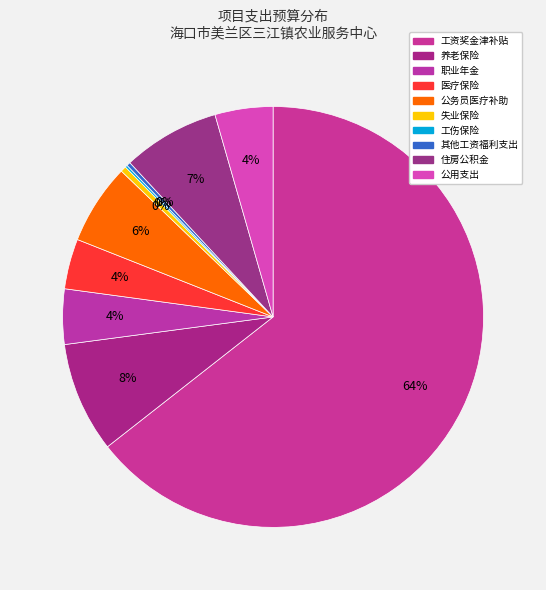

To the nearest percent, what portion does 医疗保险 represent?

4%